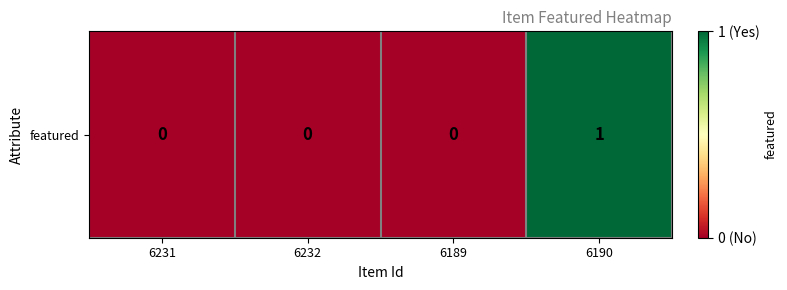

The chart shows a value of 1 at 6190. True or false?

True